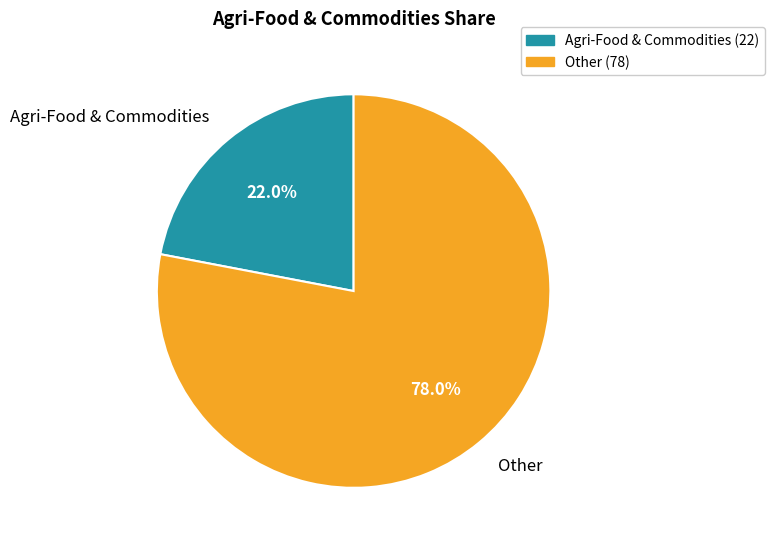

To the nearest percent, what is the difference between the largest and smallest slice percentages?

56%